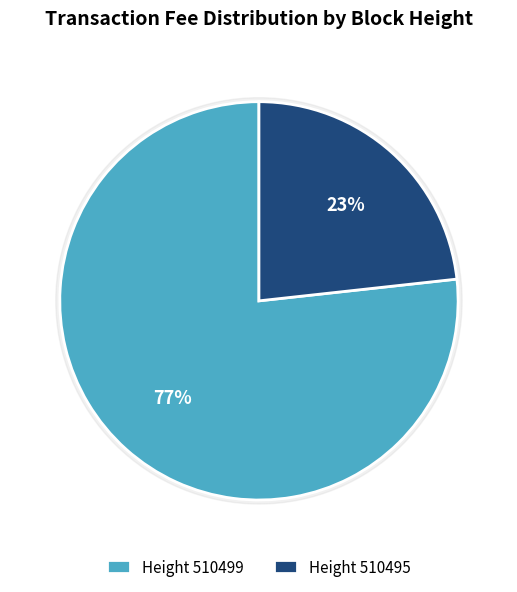

To the nearest percent, what is the combined percentage of 510495 and 510499?

100%